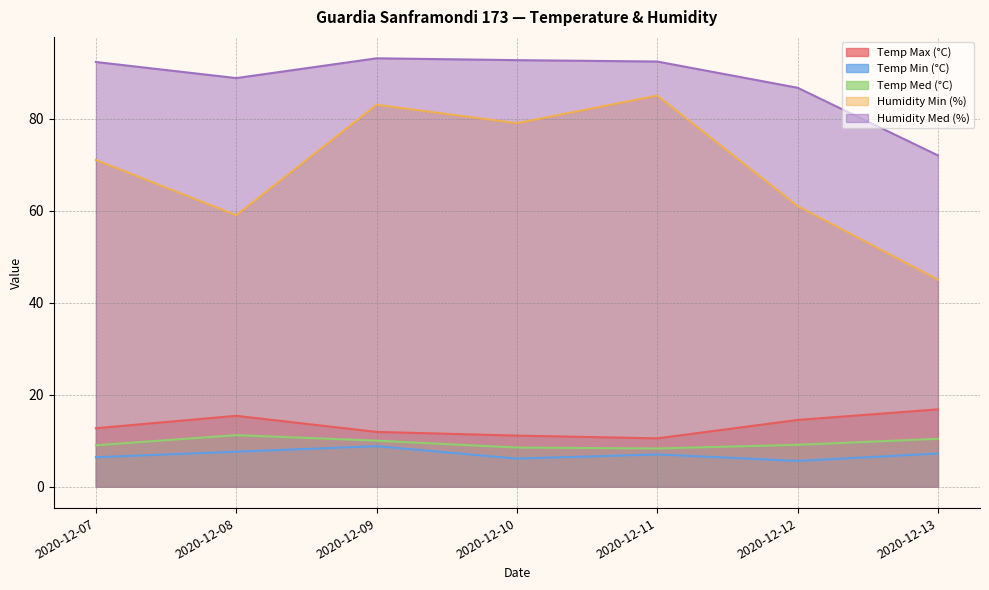

What is the difference between the maximum and minimum values in the Temp Min (°C) series?

3.2